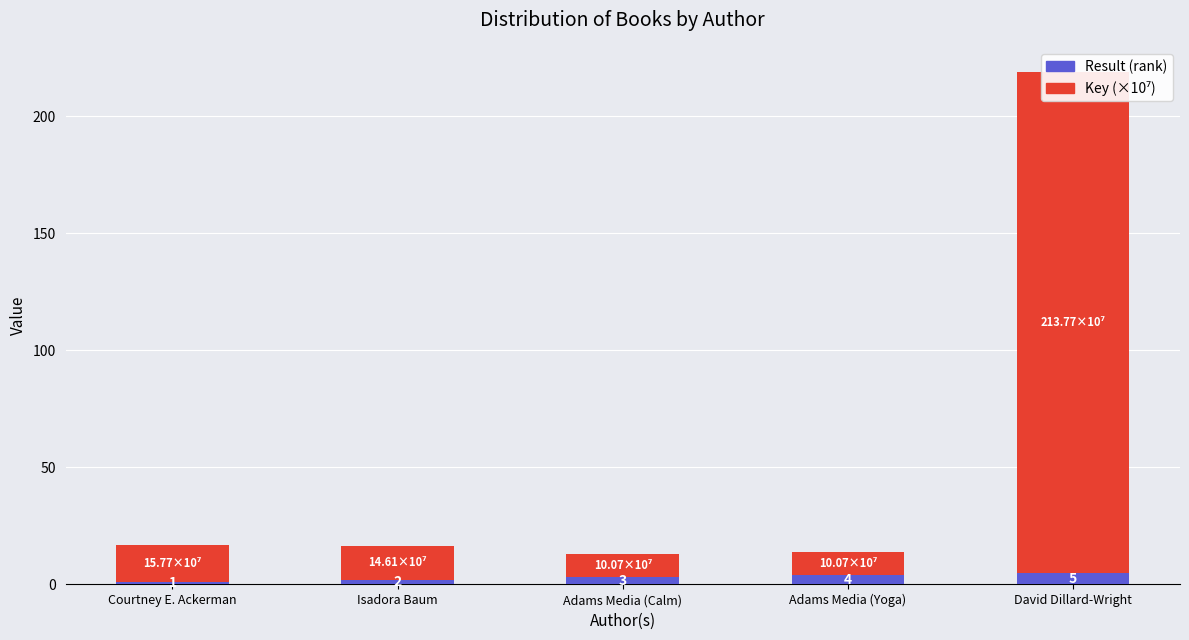

At which label does Key (×10⁷) reach its minimum?

Adams Media (Calm)